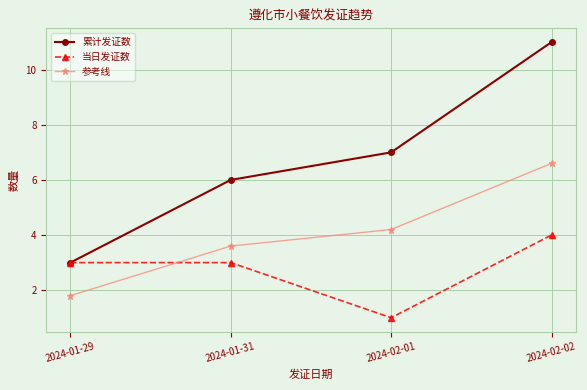

The value of 参考线 at 2024-02-02 is 9.5. True or false?

False